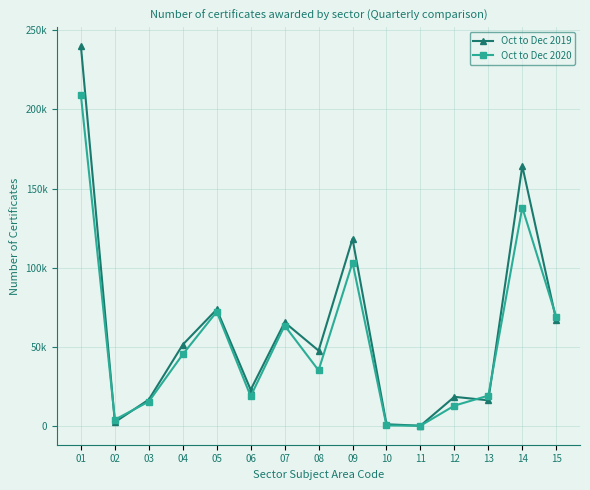

What is the sum of all Oct to Dec 2019 values?

904230